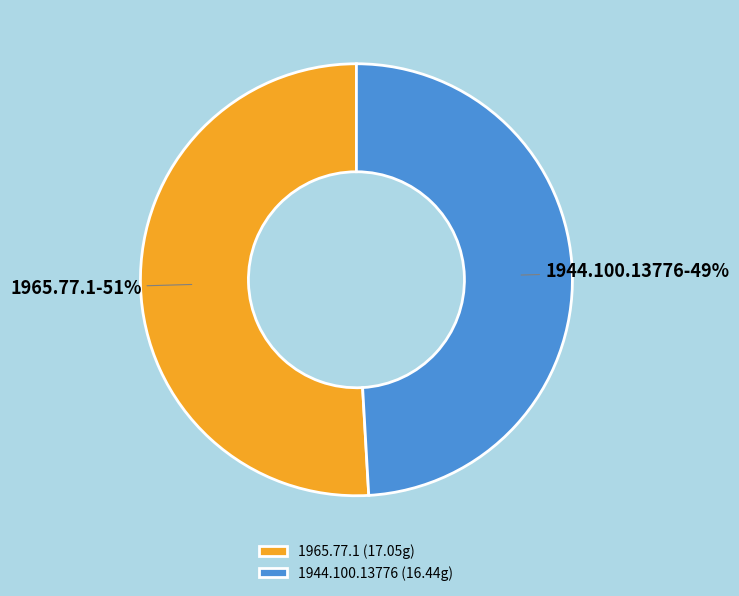

Rank the categories by value from lowest to highest.

1944.100.13776, 1965.77.1